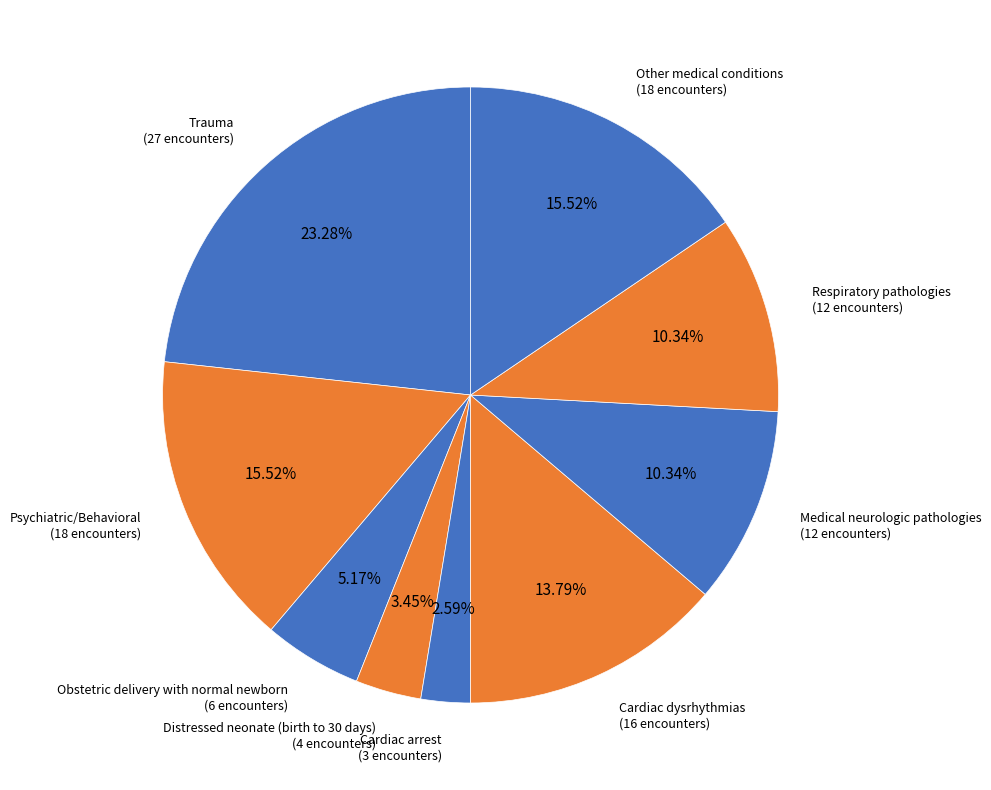

True or false: Psychiatric/Behavioral accounts for 16% of the total.

True